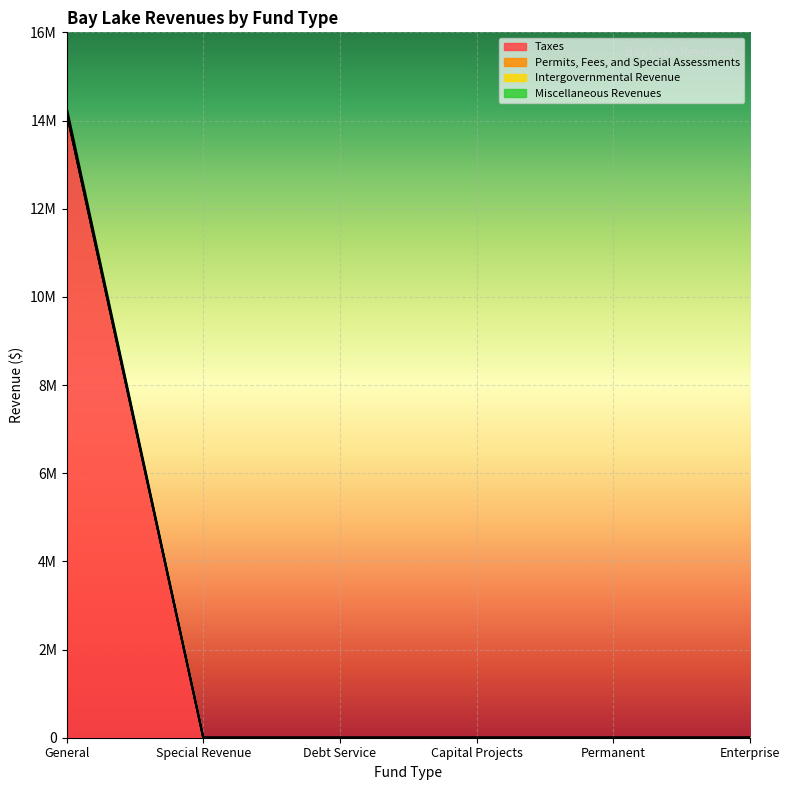

Is the value of Permits, Fees, and Special Assessments at Enterprise greater than the value of Miscellaneous Revenues at General?

No